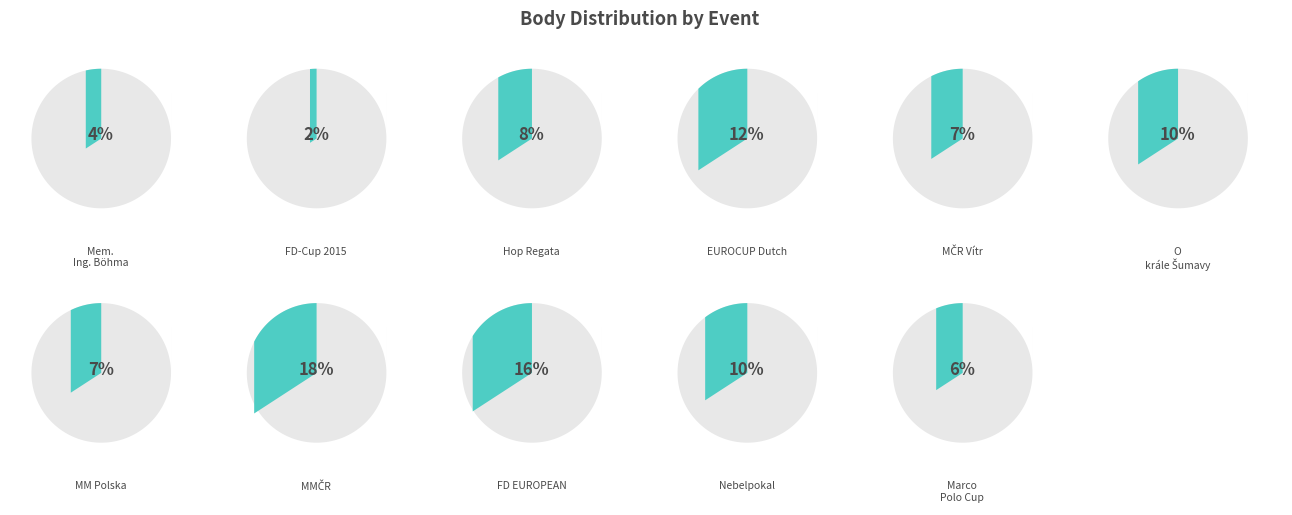

How many slices are in this pie chart?

11